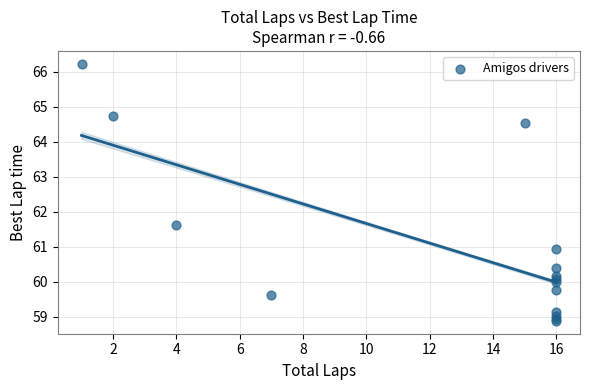

What Y value in the scatter plot is closest to 62?

61.6